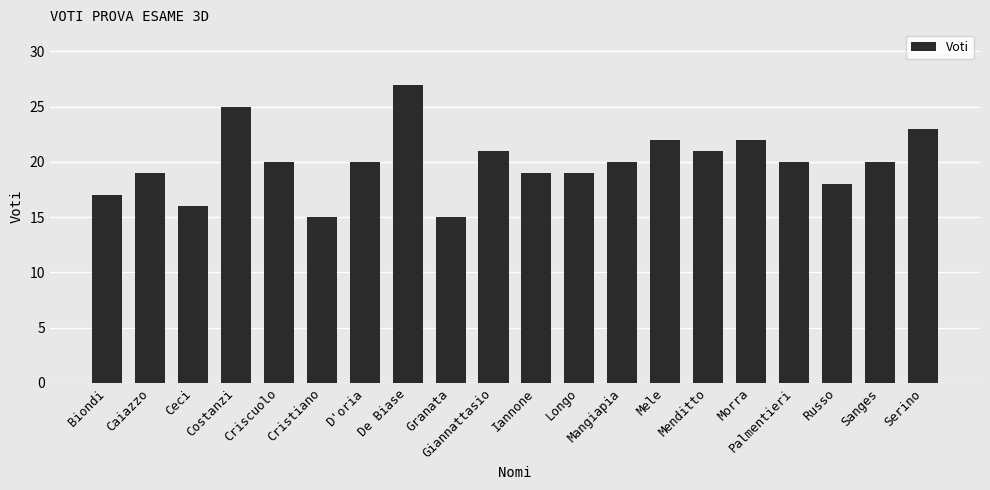

What is the difference between the second highest and minimum values?

10